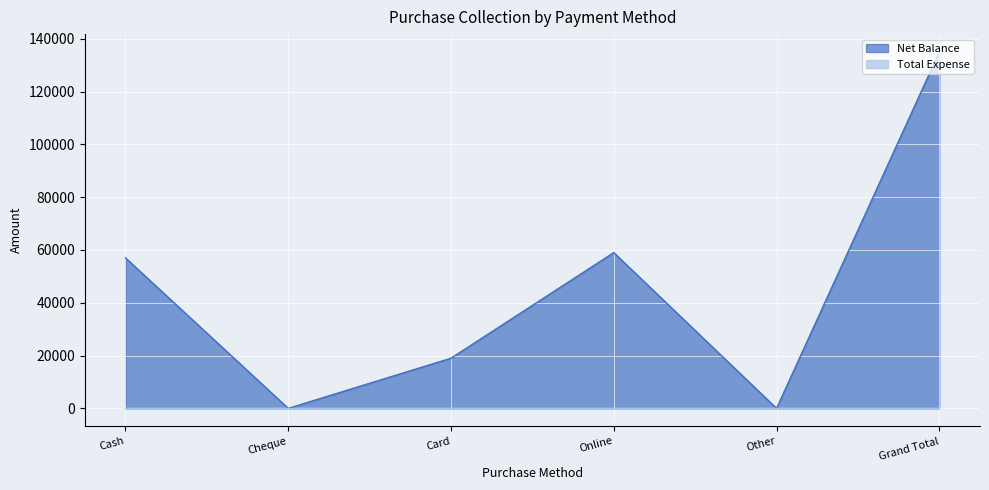

At which category does the chart reach its peak across all series?

Grand Total